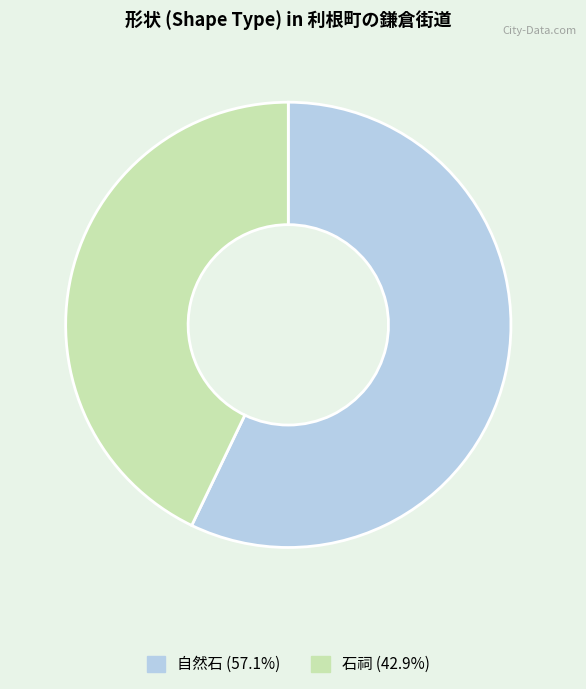

Combined, do 石祠 (42.9%) and 自然石 (57.1%) account for over 50%?

Yes